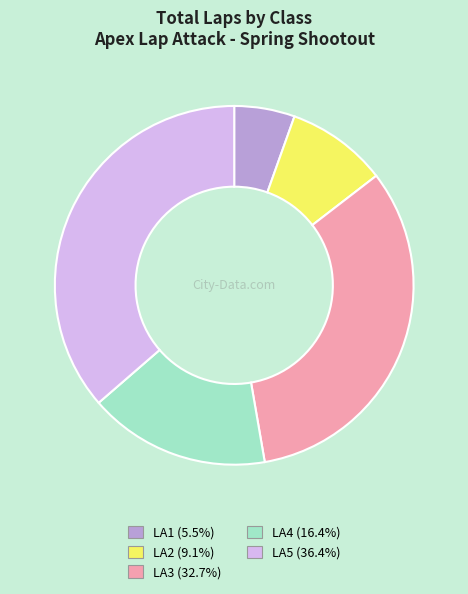

Does any single category account for the majority?

No